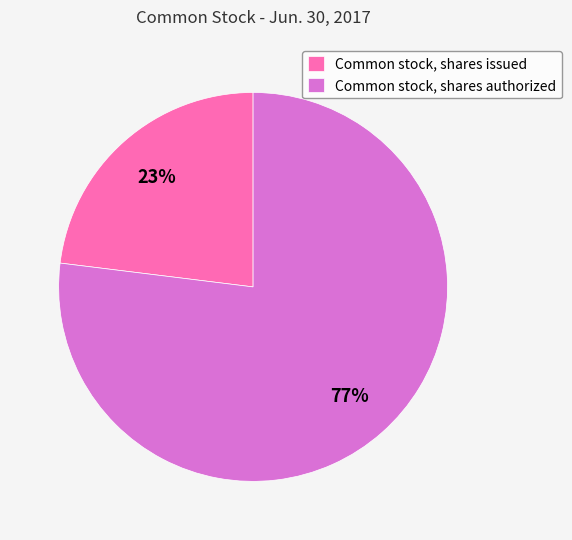

What percentage is the Common stock, shares issued slice, to the nearest percent?

23%